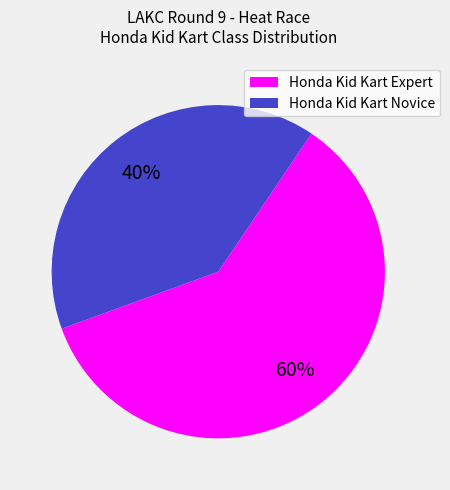

Is it true that Honda Kid Kart Novice is 40% of the pie?

True